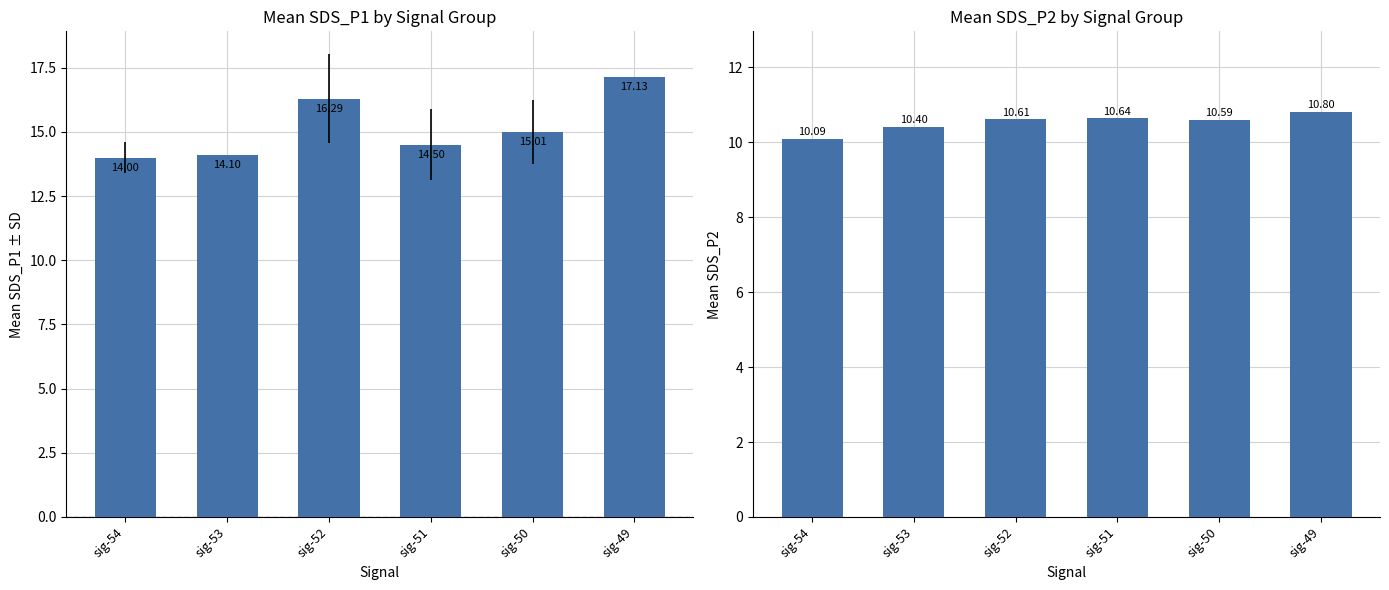

What is the difference between the maximum and minimum values in the SDS_P1 series?

3.1